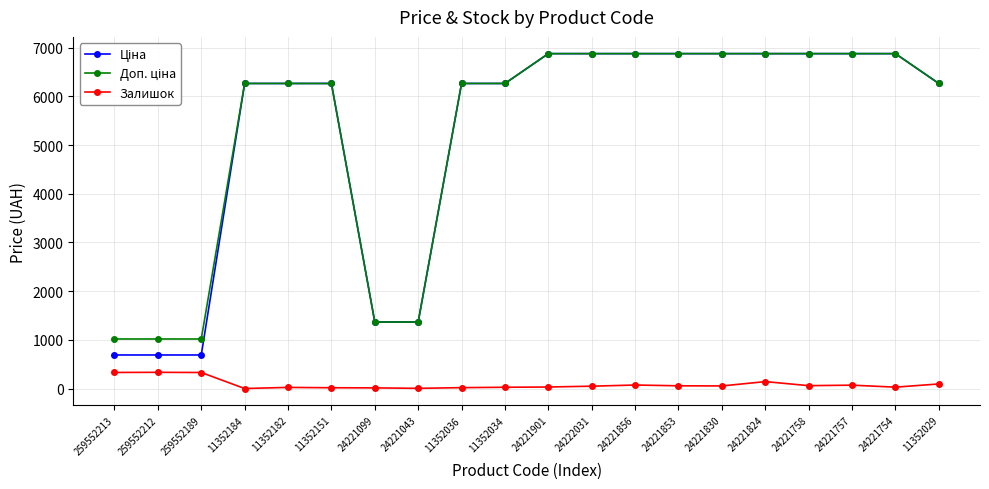

How many categories are shown in the chart?

20